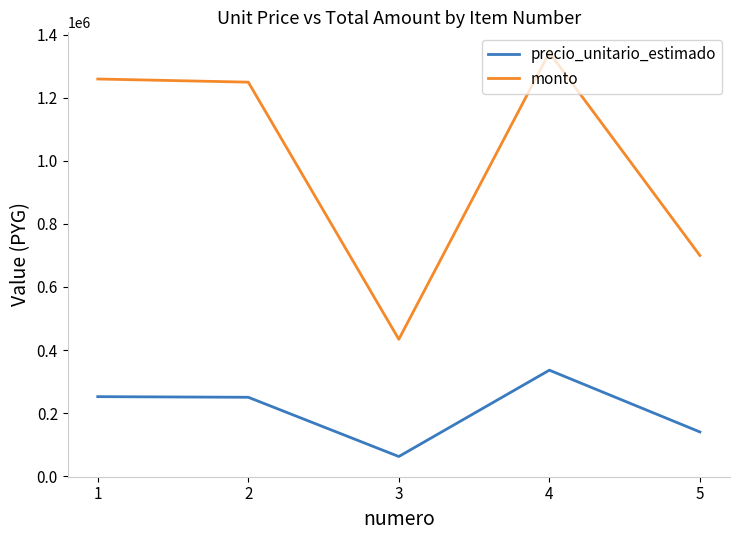

Between 1 and 3, which series saw the biggest shift?

monto